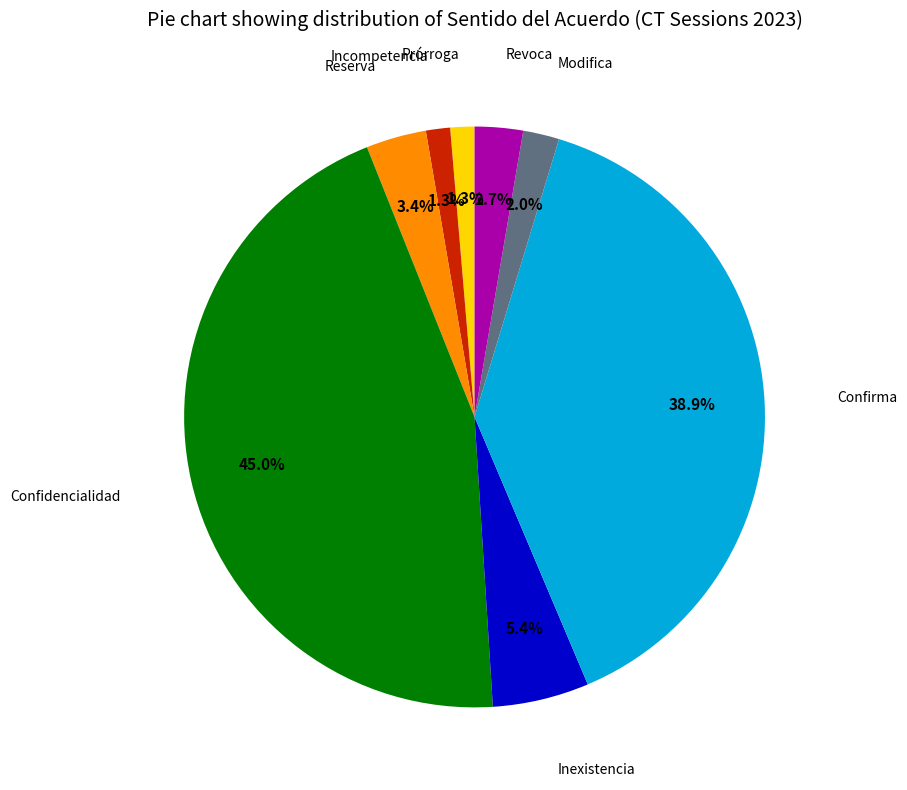

To the nearest percent, what is the combined percentage of Reserva and Revoca?

6%